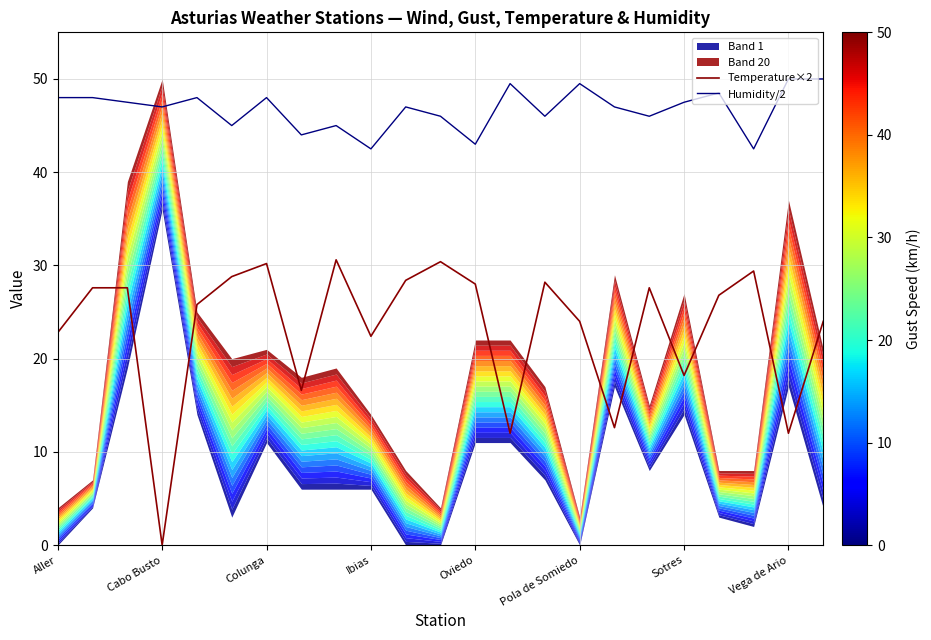

Is it true that Humidity/2 equals 43.0 at Oviedo?

True